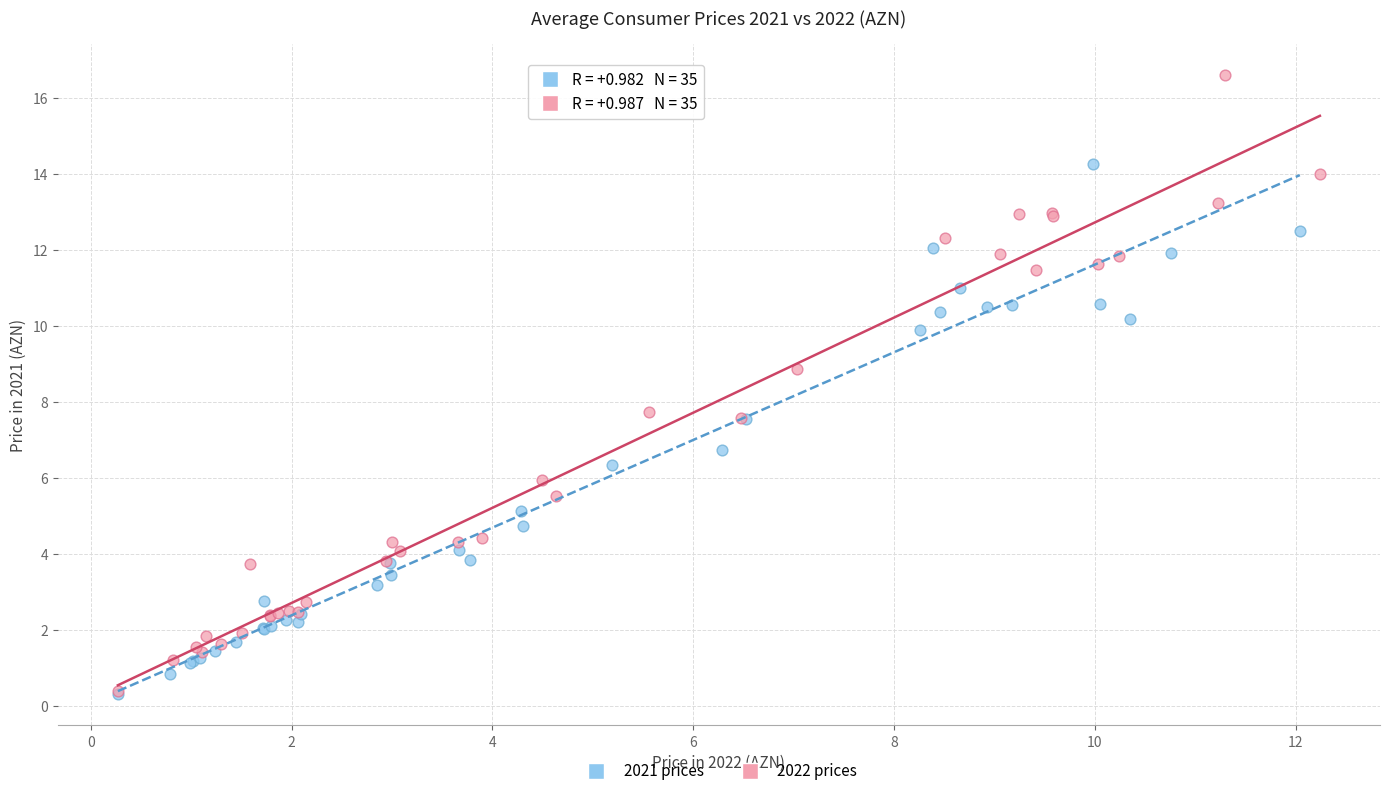

Which series reaches the maximum Y coordinate?

2022 prices